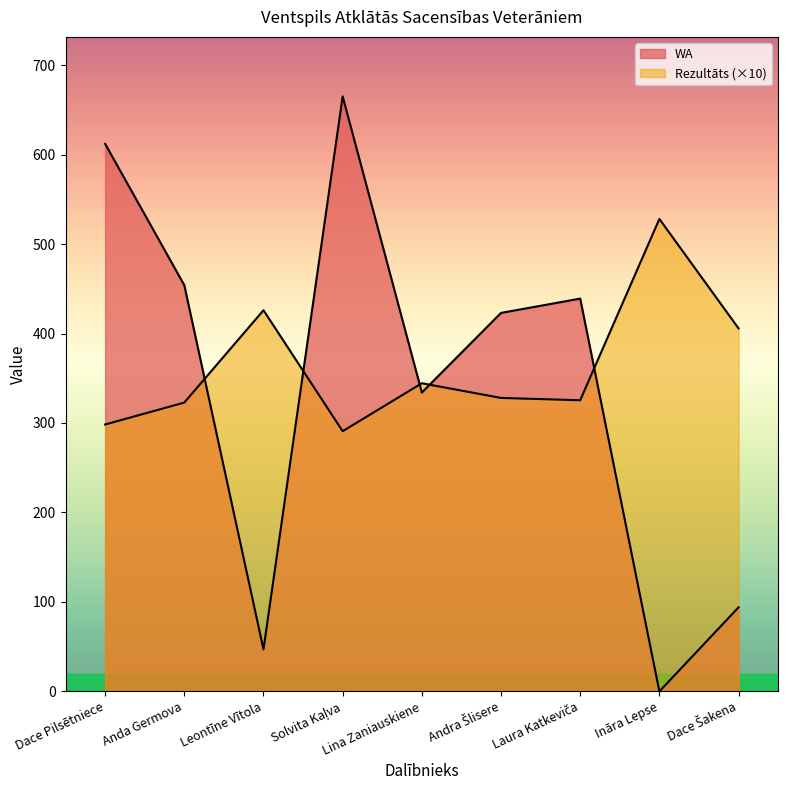

Is it true that WA equals 168.4 at Dace Šakena?

False